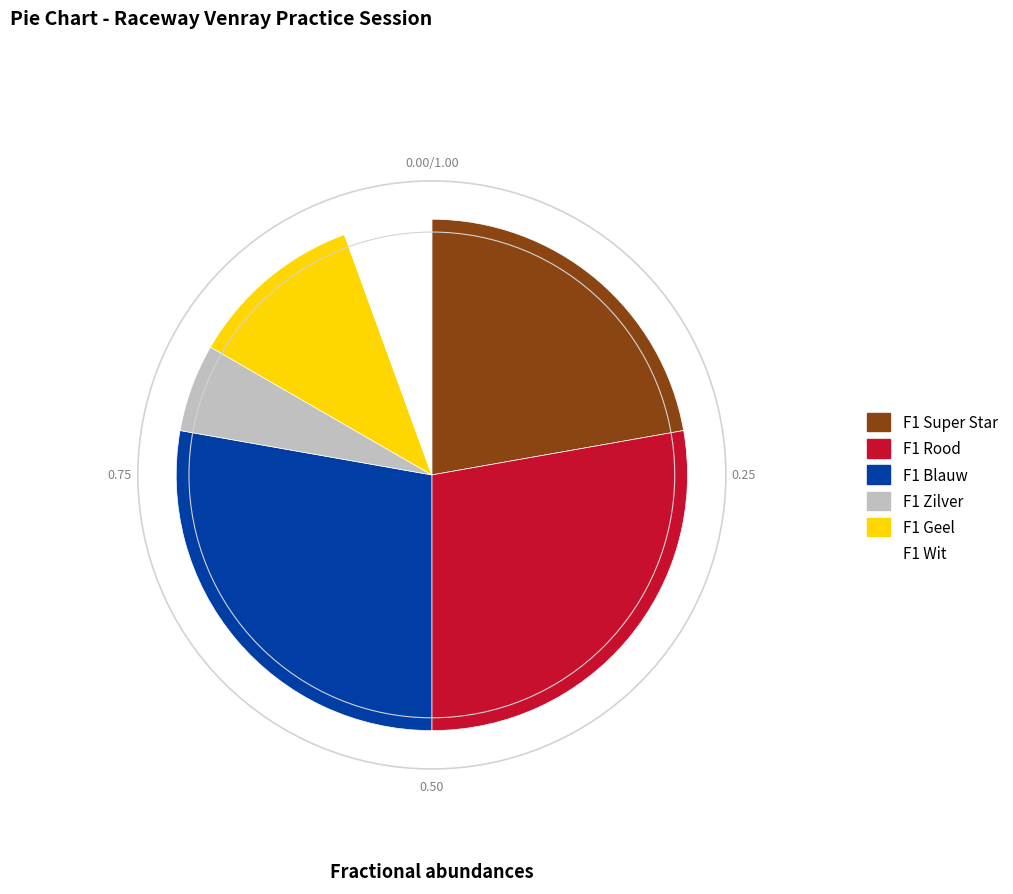

Is it true that F1 Blauw is 14% of the pie?

False